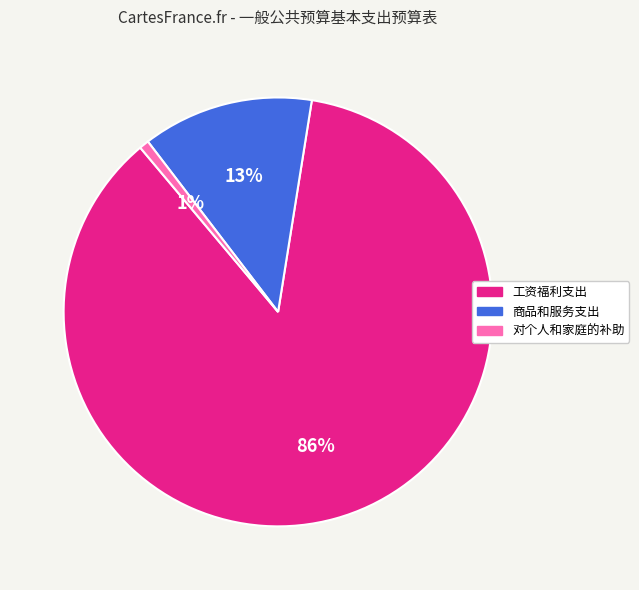

Combined, do 商品和服务支出 and 对个人和家庭的补助 account for over 50%?

No